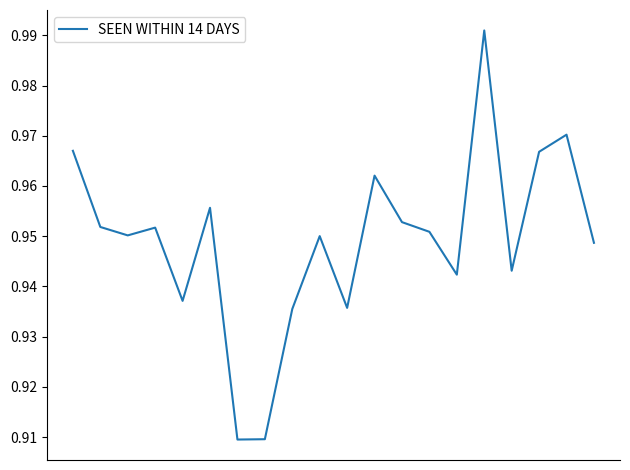

Reading right to left, list all the values displayed in this chart.

0.9	1.0	1.0	0.9	1.0	0.9	1.0	1.0	1.0	0.9	1.0	0.9	0.9	0.9	1.0	0.9	1.0	1.0	1.0	1.0